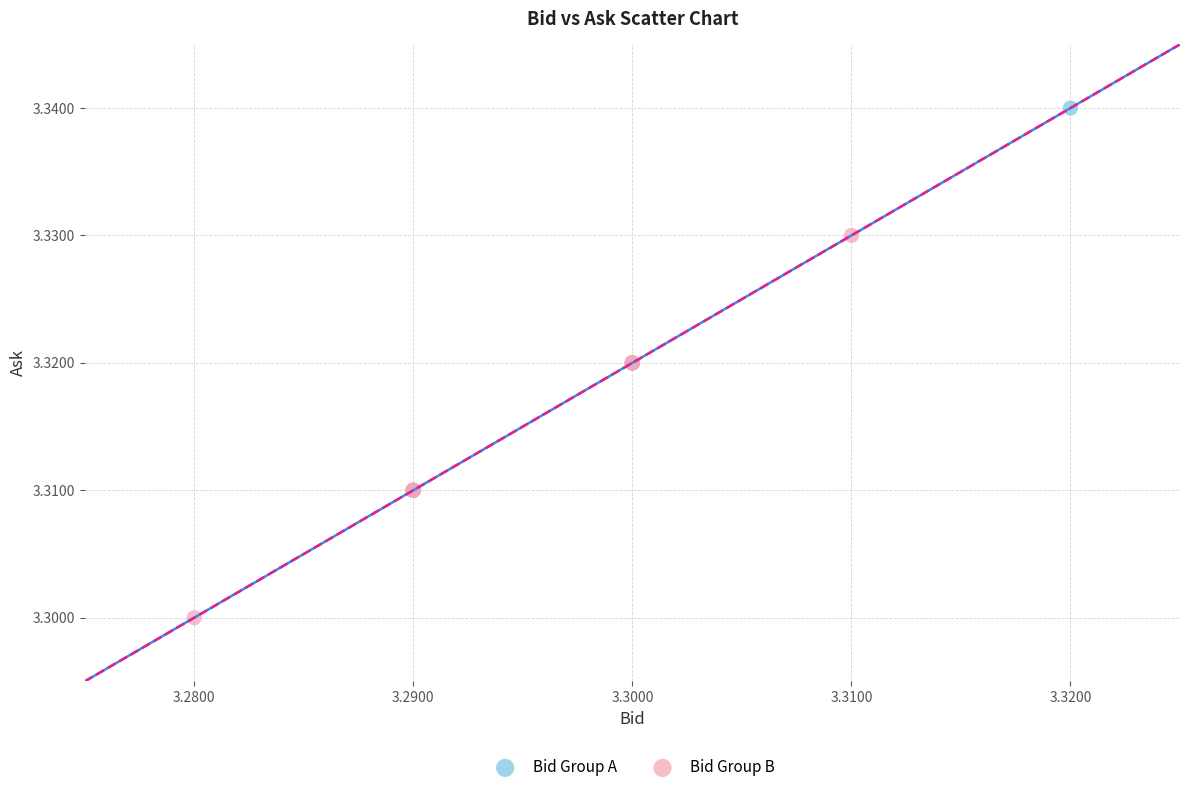

What are all the series names shown in the legend?

Bid Group A, Bid Group B